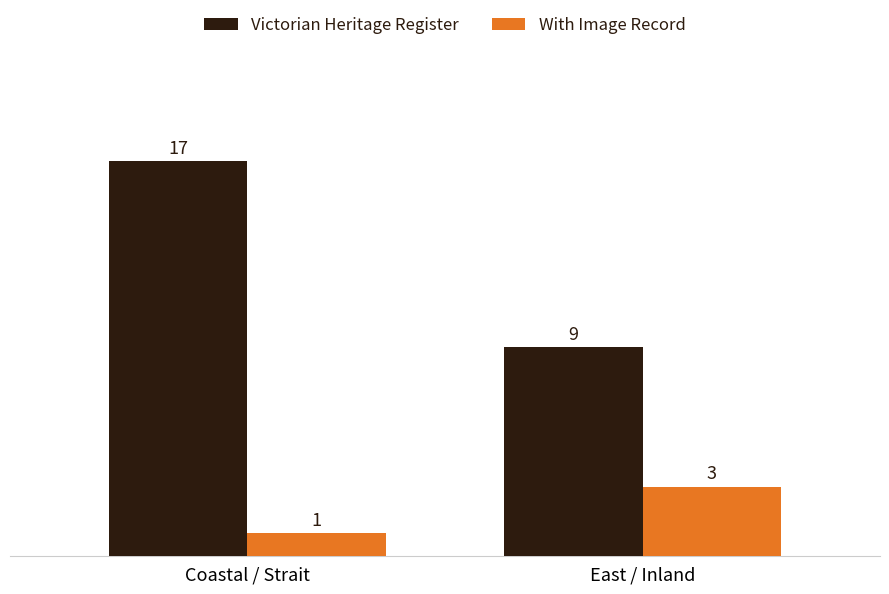

What is the sum of the With Image Record values at East / Inland and Coastal / Strait?

4